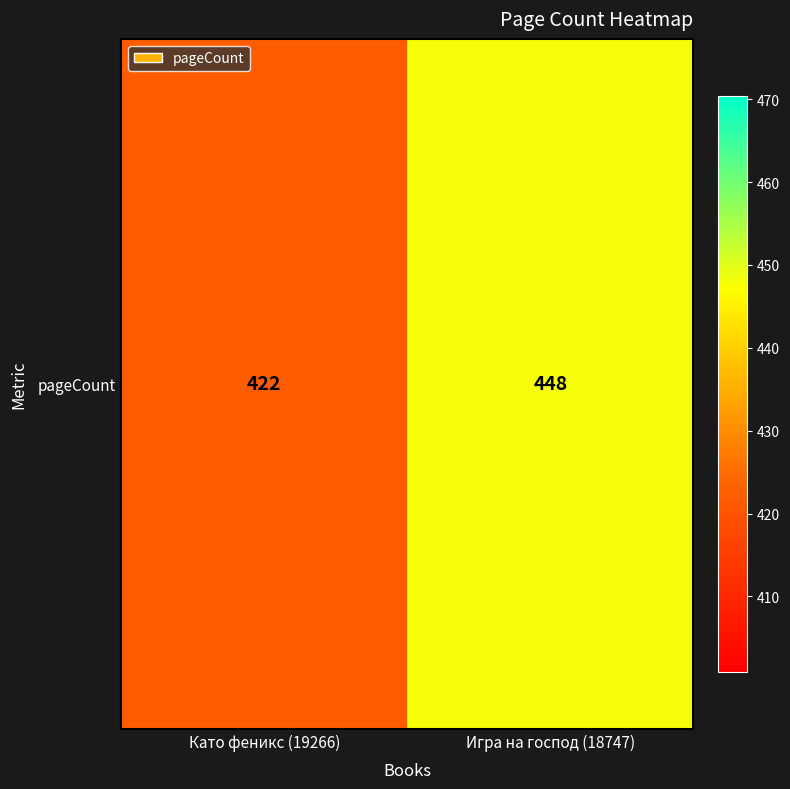

The value at Като феникс (19266) is 725. True or false?

False